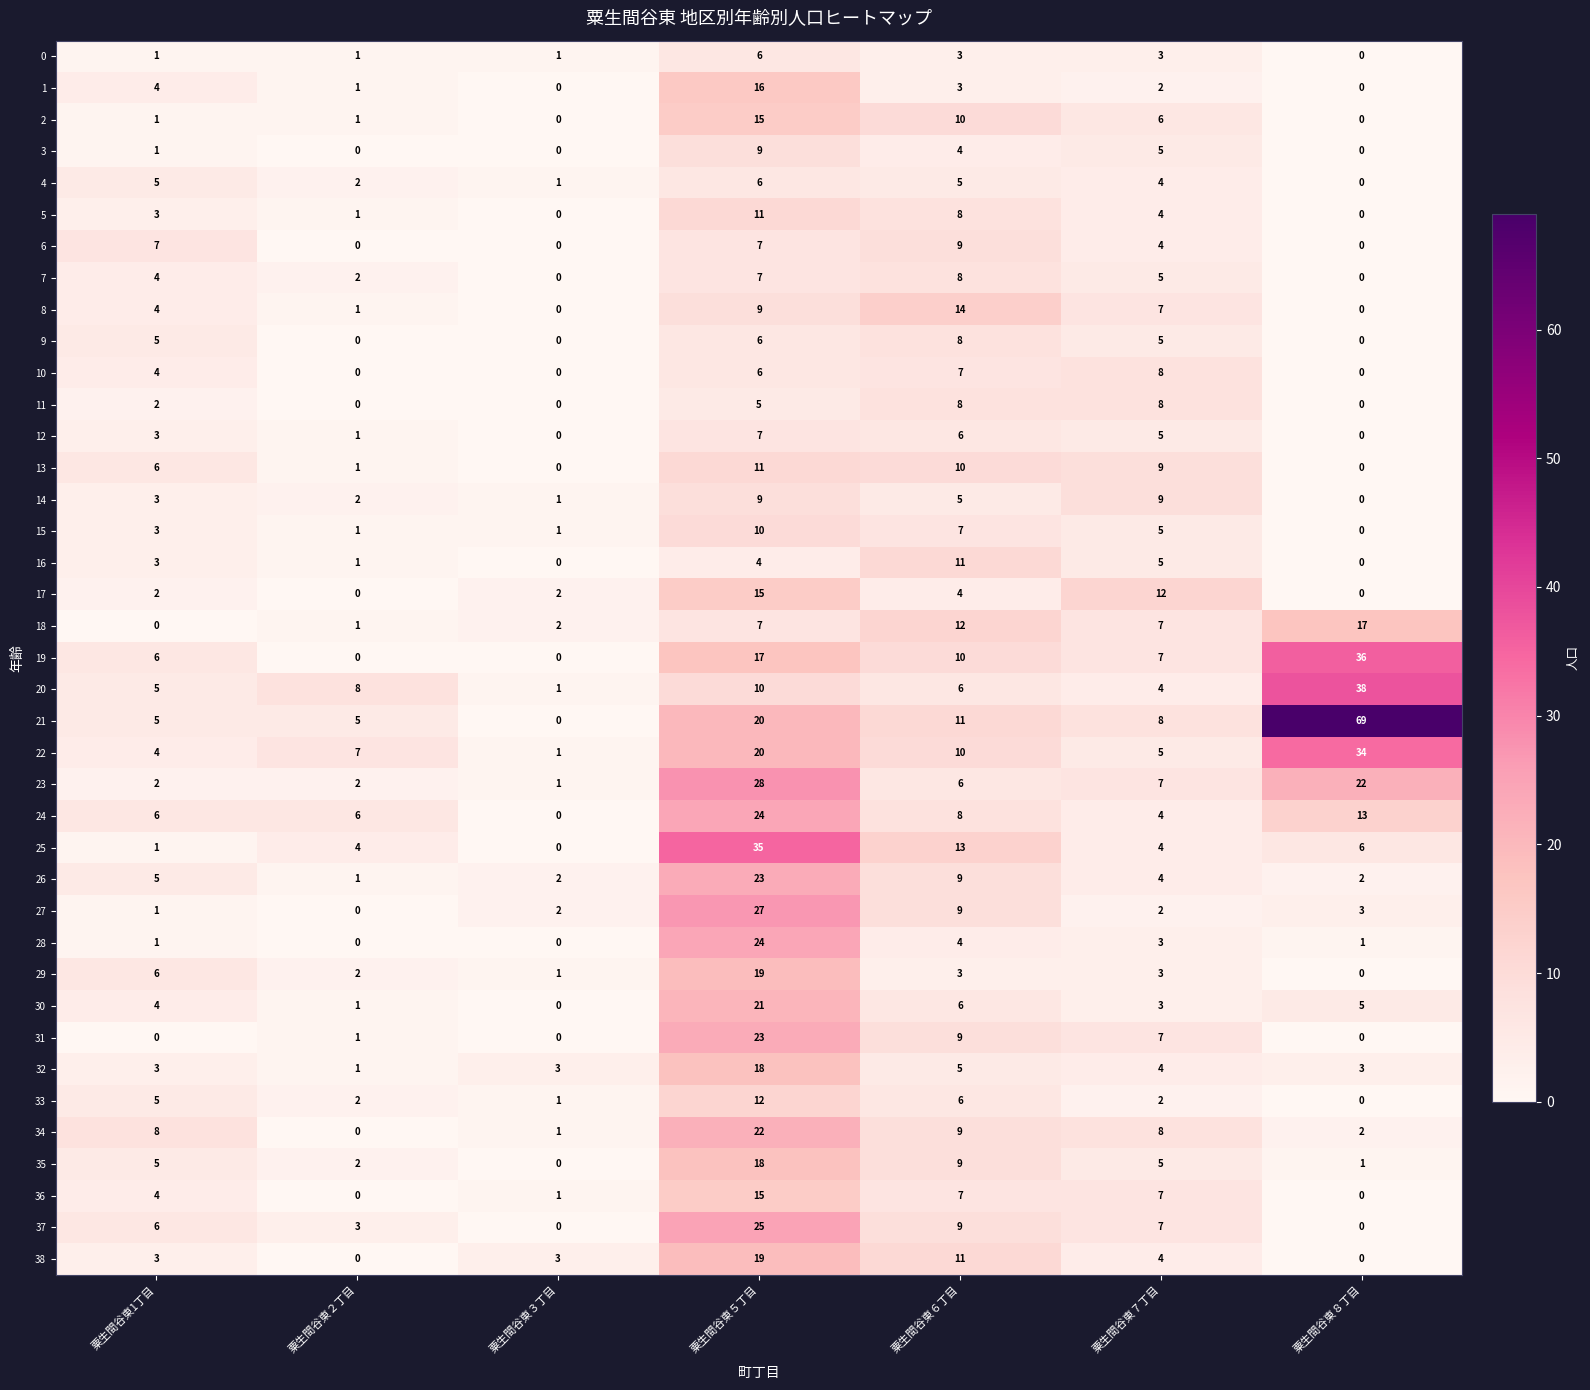

The value of 15 at 粟生間谷東５丁目 is 4. True or false?

False